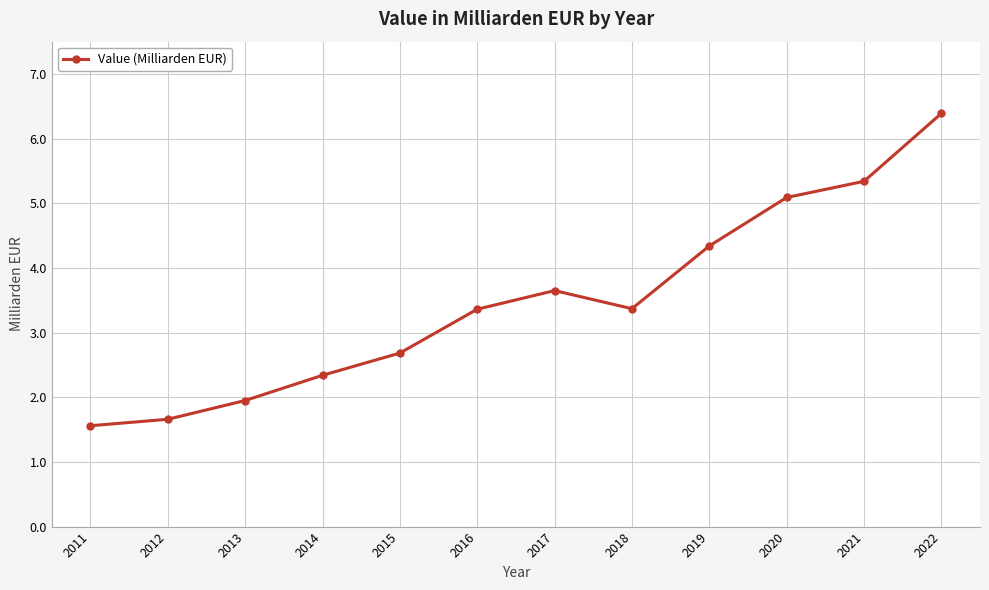

What is the approximate value at 2019?

4.3